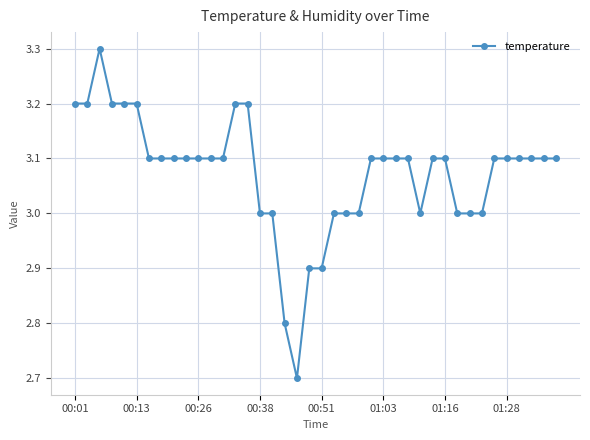

True or false: there are more than 0 points higher than both neighbors.

True